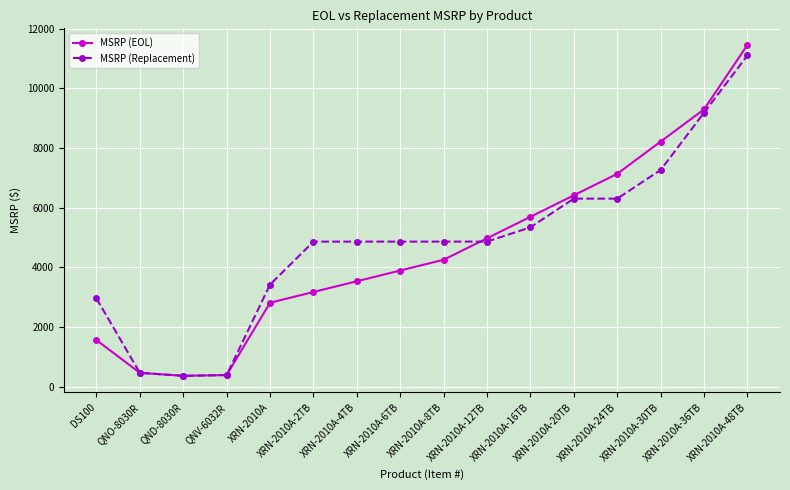

At which label is MSRP (EOL) closest to 5914?

XRN-2010A-16TB